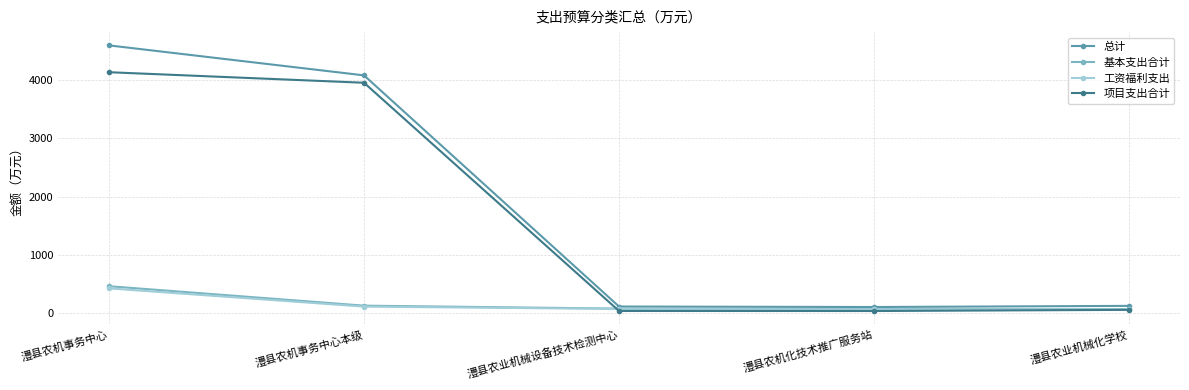

What is the label of the 5th point from the right?

澧县农机事务中心